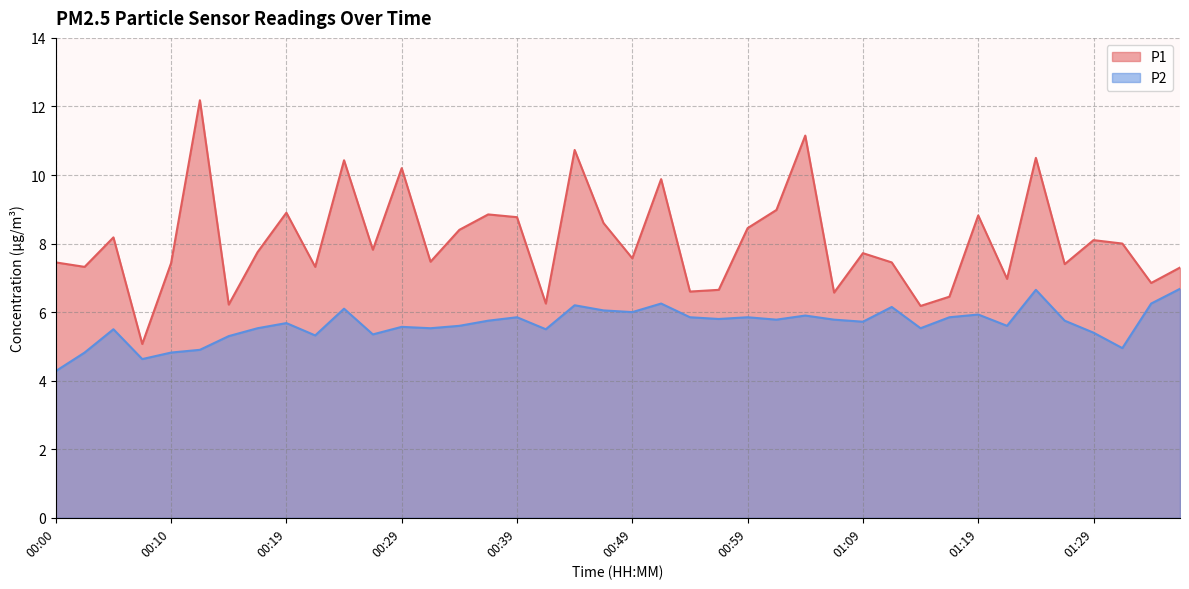

Rank the series by their maximum value, from highest to lowest.

P1, P2